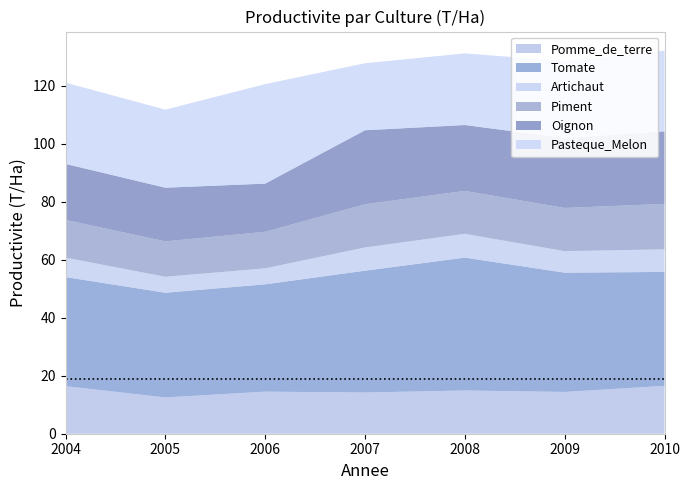

What is the total value across all series at 2005?

111.7